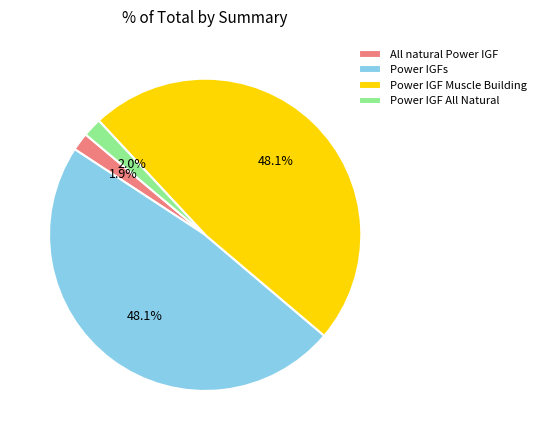

Between Power IGF All Natural and Power IGFs, which is larger?

Power IGFs